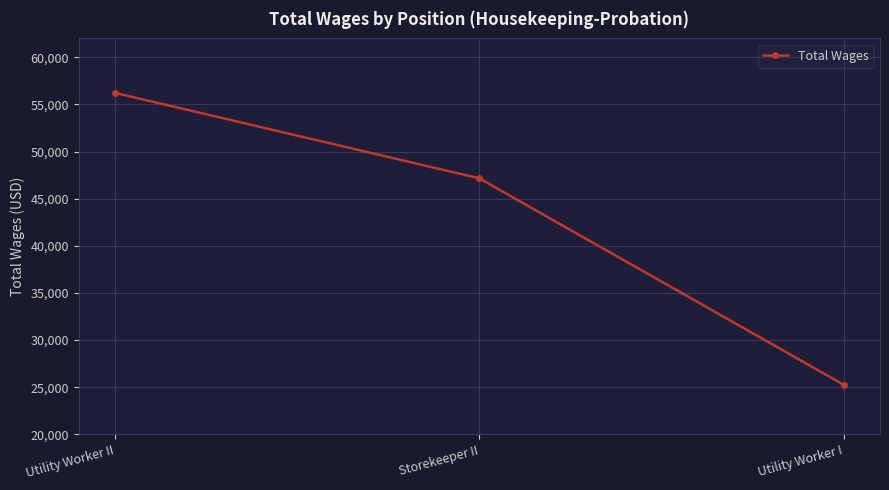

What is the average value?

42882